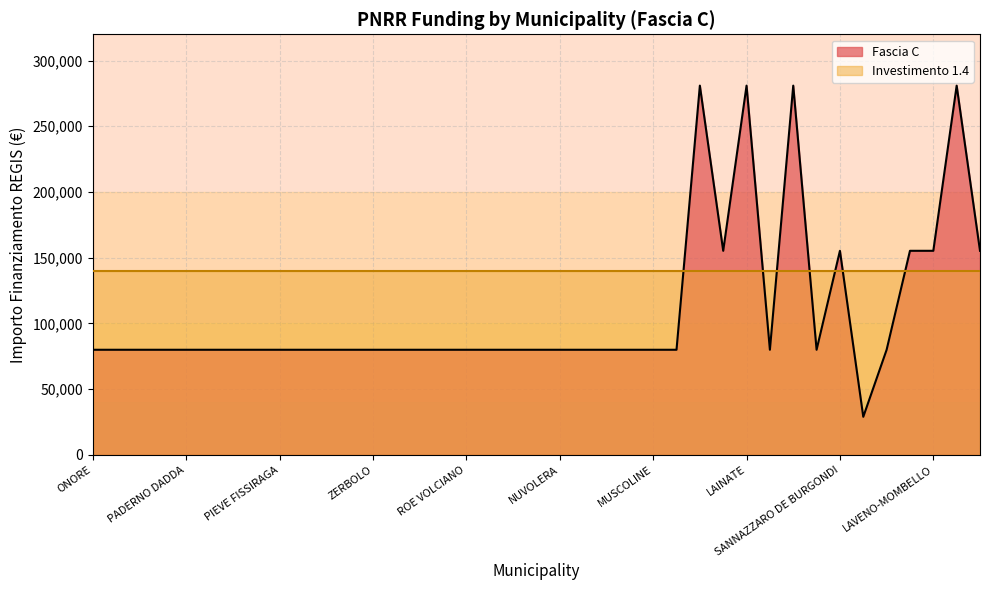

Count the number of values greater than 79922.

9